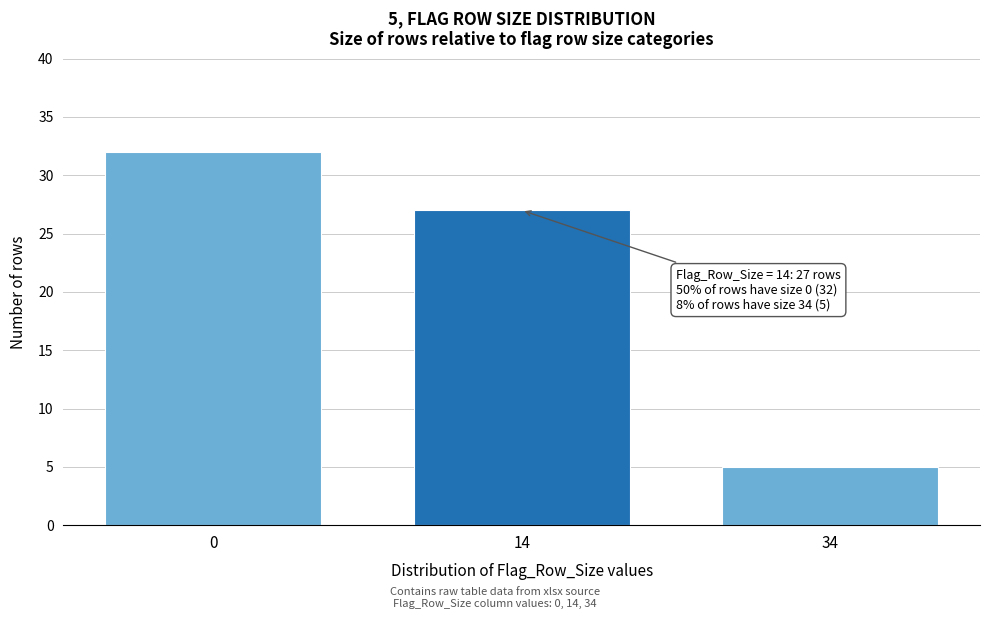

Reading left to right, list all the values displayed in this chart.

32	27	5